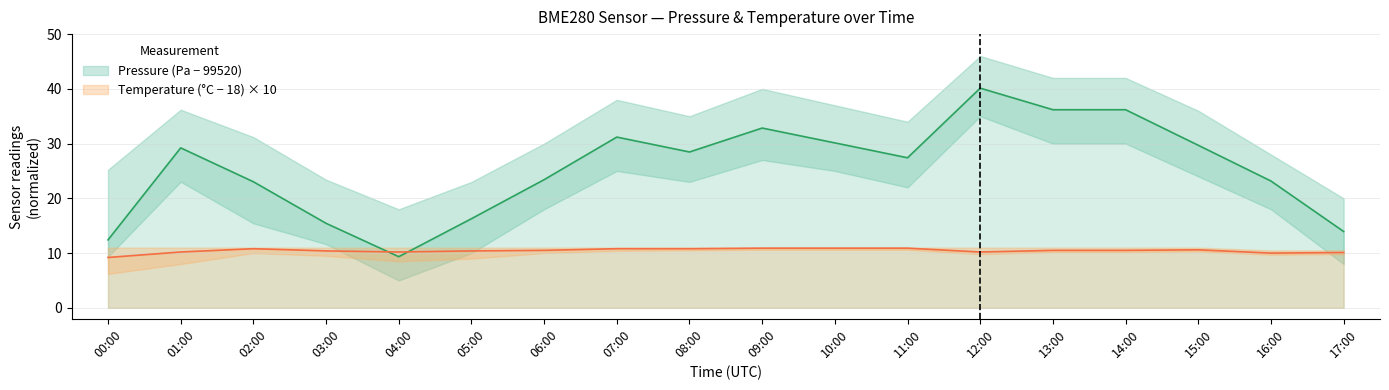

Which category has the highest value in the pressure series?

12:00